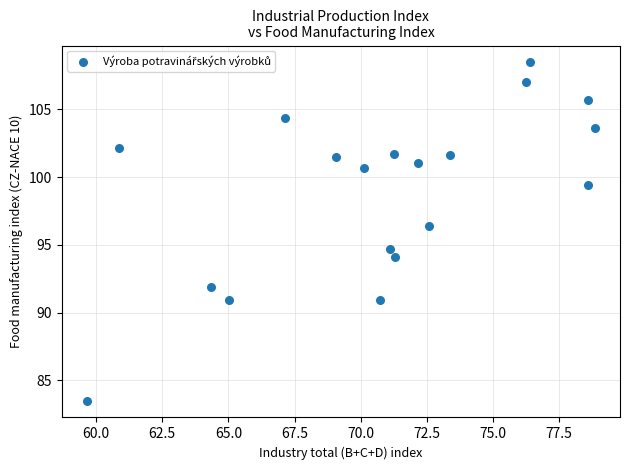

What is the range of Y values (max minus min)?

24.9